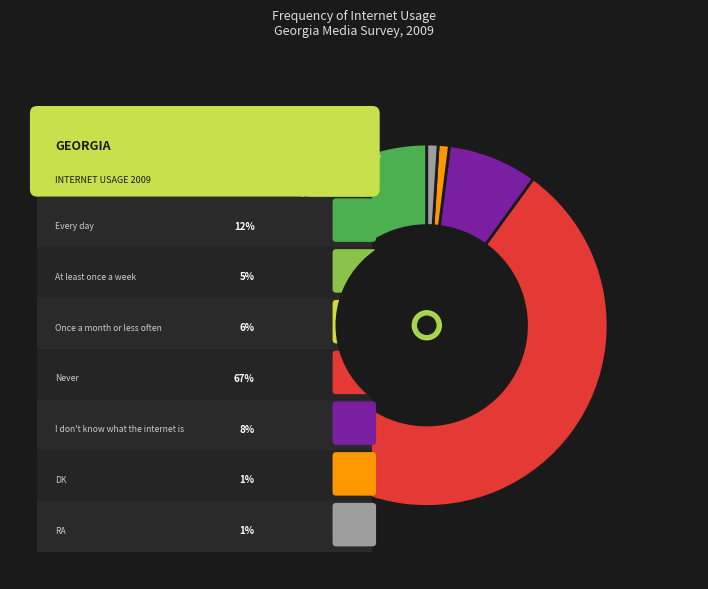

The Every day slice represents 5% of the pie. True or false?

False